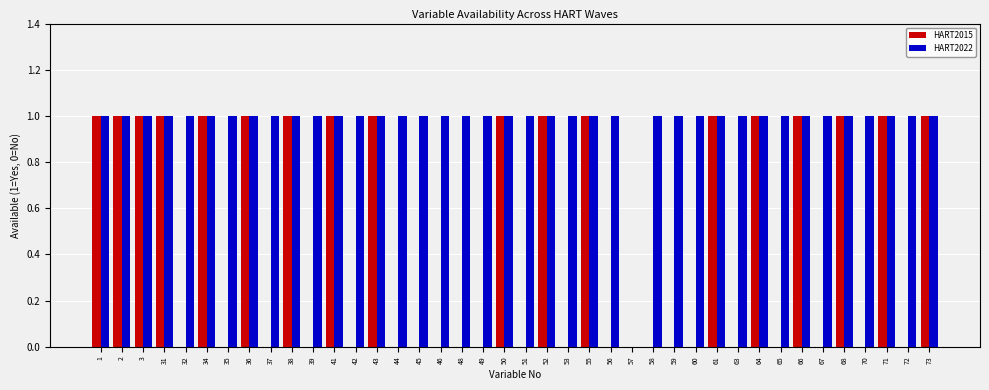

True or false: HART2015 has a value of 0 at 2.

False